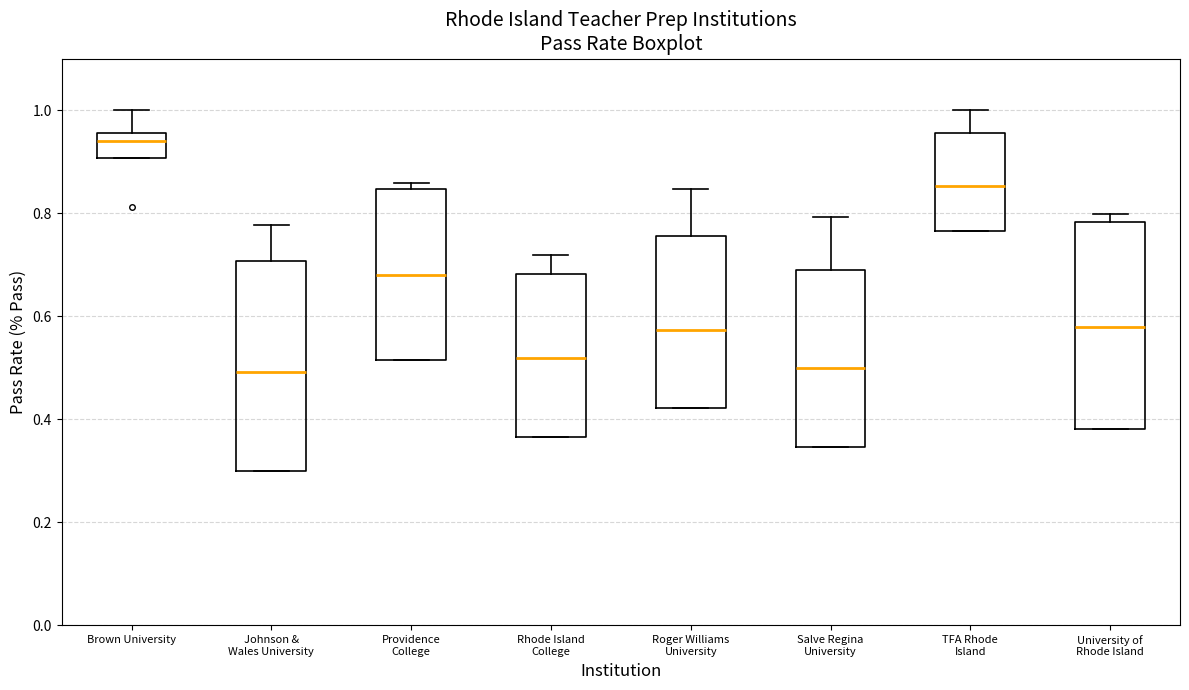

Reading left to right, transcribe this box plot: for each box, give where its median line is, the range the box spans, and where its two whiskers end, as read against the y-axis. The values are not printed on the chart, so give them approximately, as read against the axis.

Brown University: median 0.94, box 0.90 to 0.96, whiskers 0.90 to 1.00
Johnson & Wales University: median 0.50, box 0.30 to 0.70, whiskers 0.30 to 0.78
Providence College: median 0.68, box 0.52 to 0.84, whiskers 0.52 to 0.86
Rhode Island College: median 0.52, box 0.36 to 0.68, whiskers 0.36 to 0.72
Roger Williams University: median 0.58, box 0.42 to 0.76, whiskers 0.42 to 0.84
Salve Regina University: median 0.50, box 0.34 to 0.68, whiskers 0.34 to 0.80
TFA Rhode Island: median 0.86, box 0.76 to 0.96, whiskers 0.76 to 1.00
University of Rhode Island: median 0.58, box 0.38 to 0.78, whiskers 0.38 to 0.80